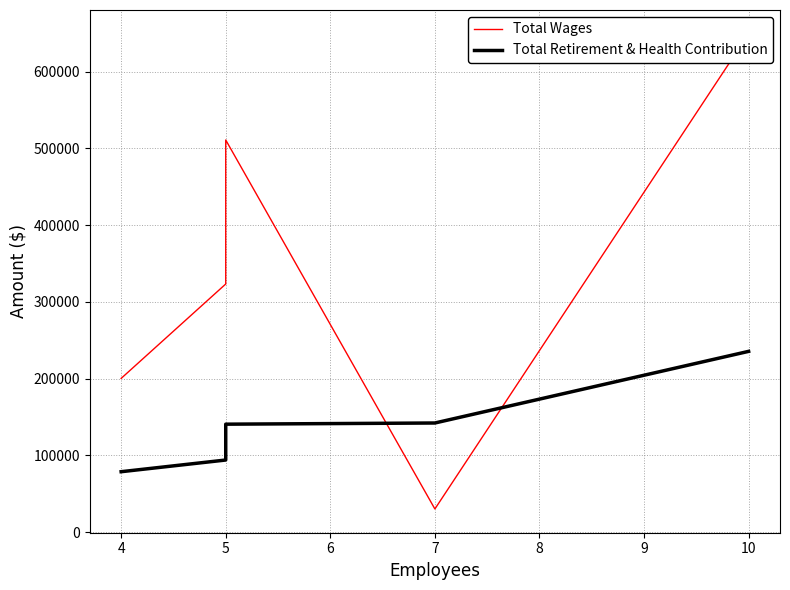

Reading left to right, extract all data points from this chart.

Total Wages: 200349	323284	510879	30300	649216
Total Retirement & Health Contribution: 78825	94044	140721	142263	235569